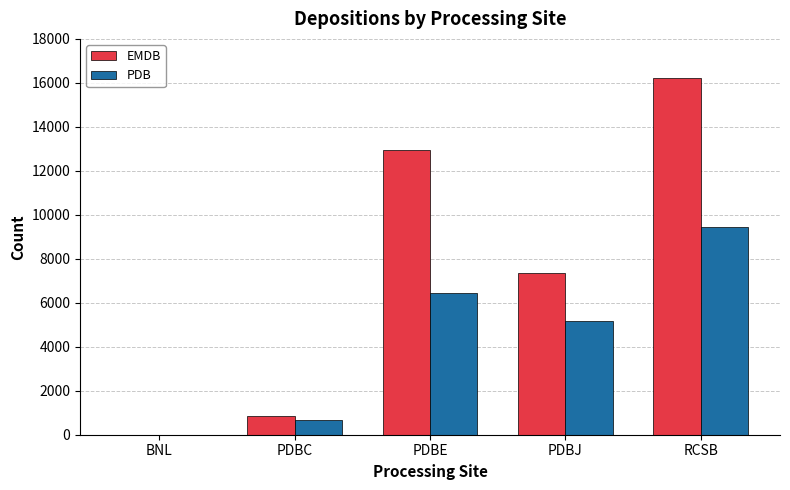

Between BNL and PDBE, which series saw the biggest shift?

EMDB